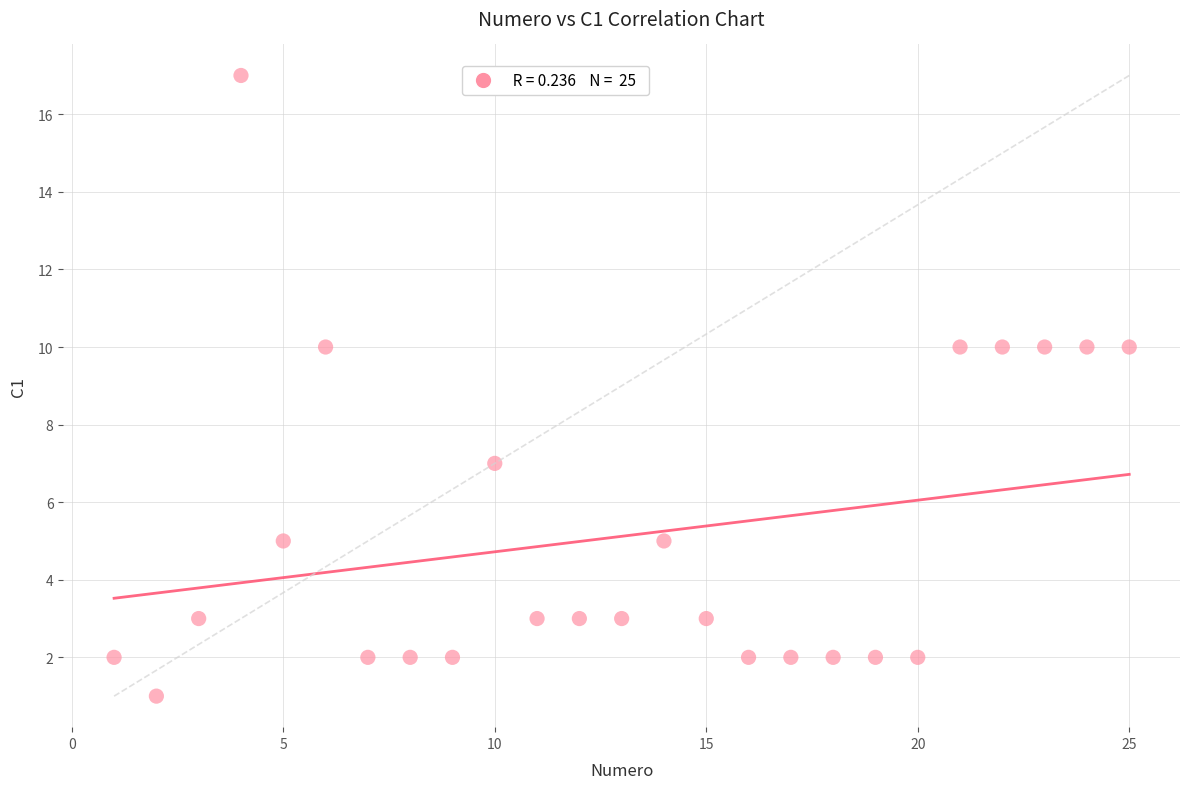

What is the range of Y values (max minus min)?

16